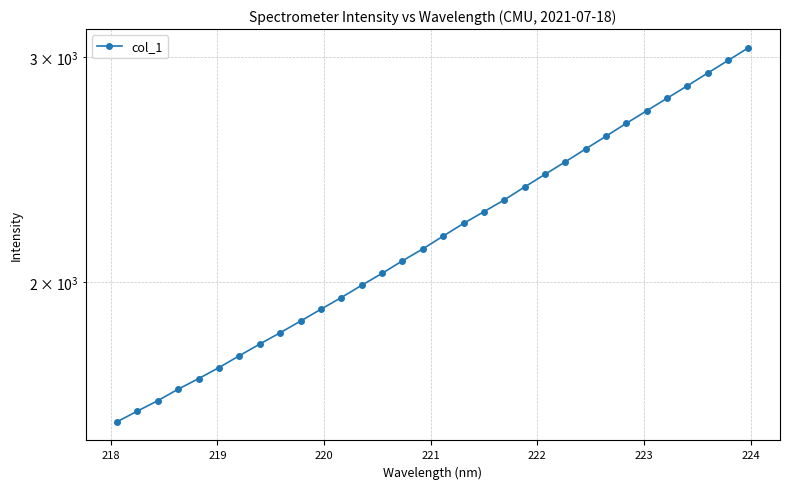

Reading left to right, list all the values displayed in this chart.

1554.5	1584.8	1614.9	1648.8	1680.5	1714.3	1751.4	1788.5	1825.5	1864.1	1904.5	1945.1	1988.5	2031.8	2078.2	2123.4	2173.2	2223.3	2270.9	2319.6	2374.5	2429.2	2484.8	2543.3	2602.5	2663.6	2724.5	2786.9	2850.4	2916.5	2983.6	3052.6